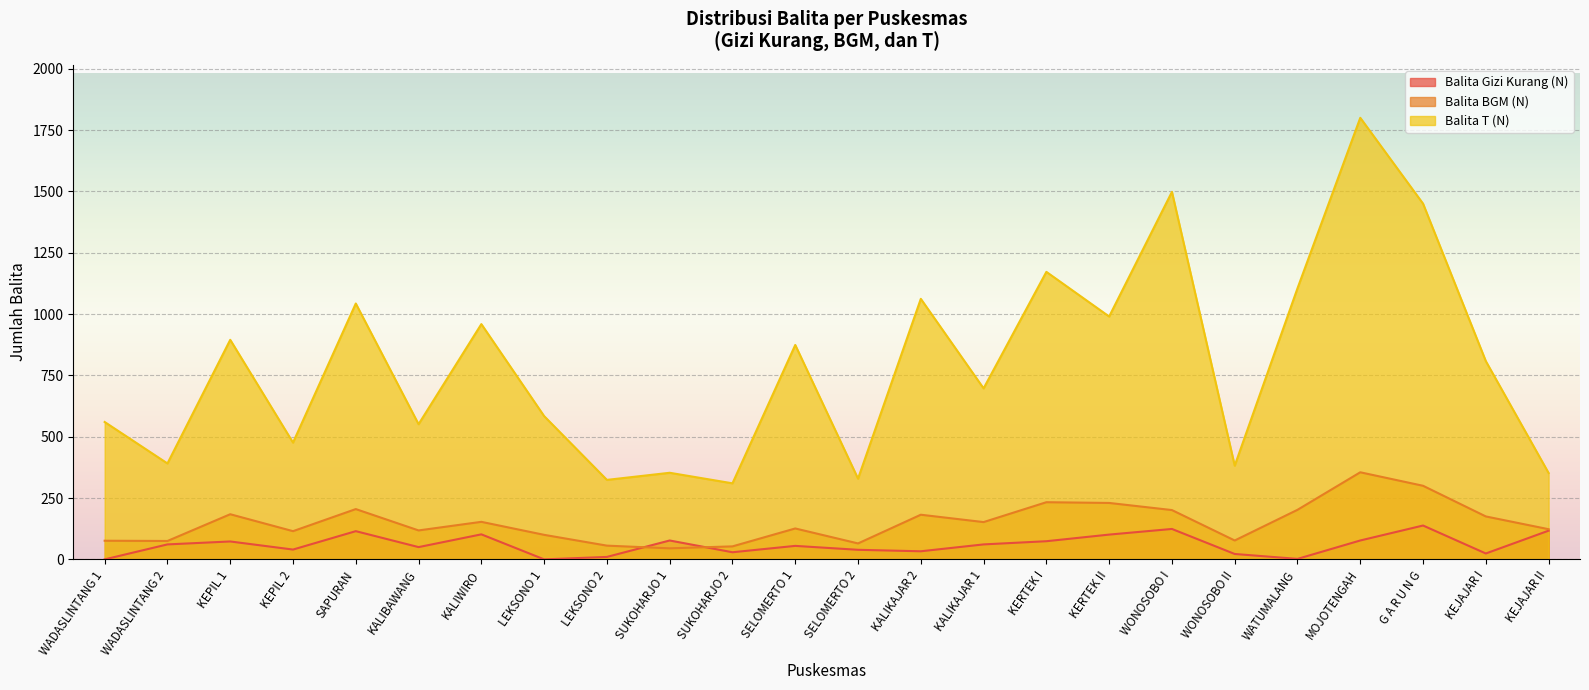

Which series has the widest spread of values?

Balita T (N)